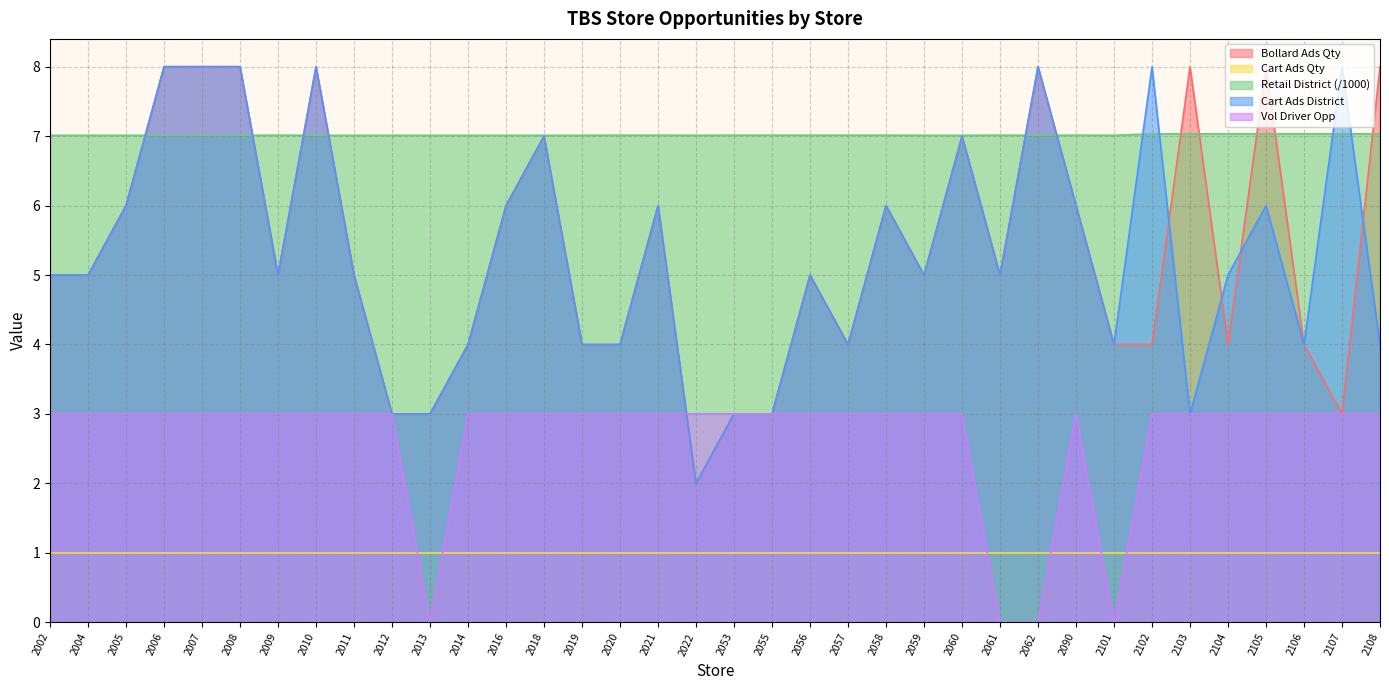

What are all the series names shown in the legend?

Bollard Ads Qty, Cart Ads Qty, Retail District (/1000), Cart Ads District, Vol Driver Opp